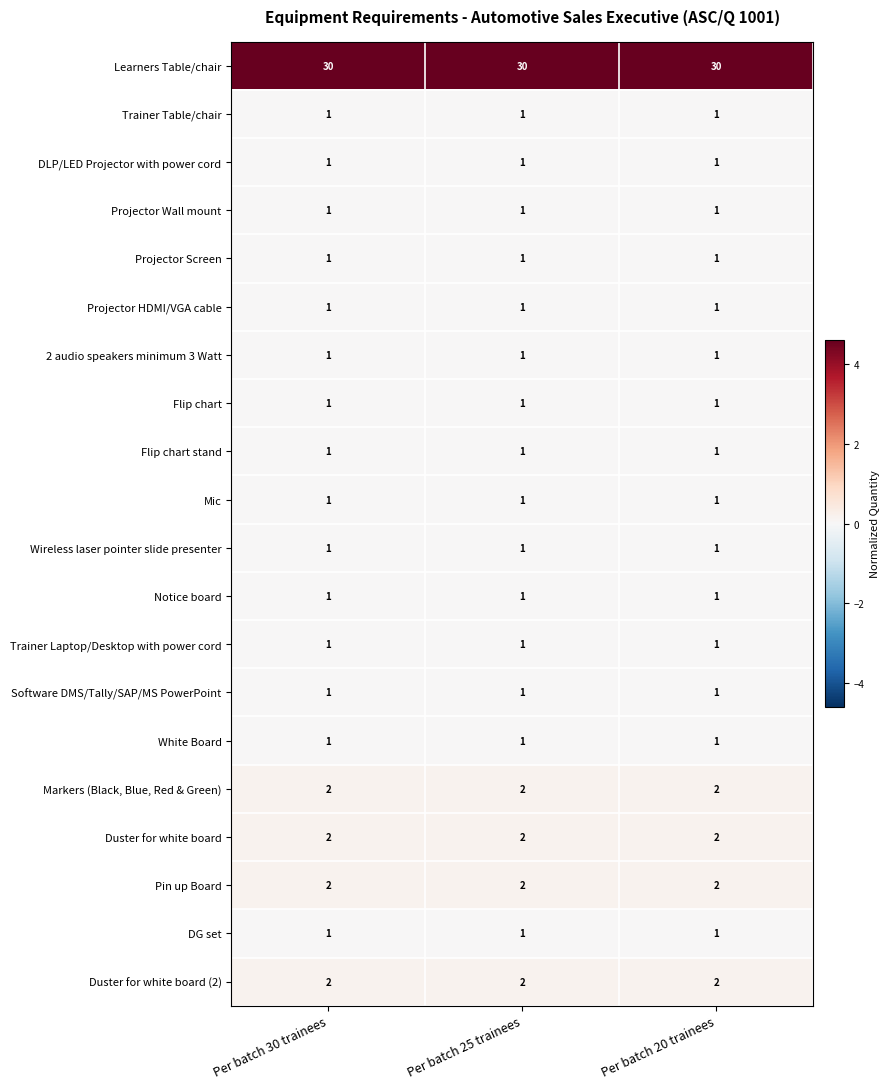

What is the total value across all series at Per batch 20 trainees?

53